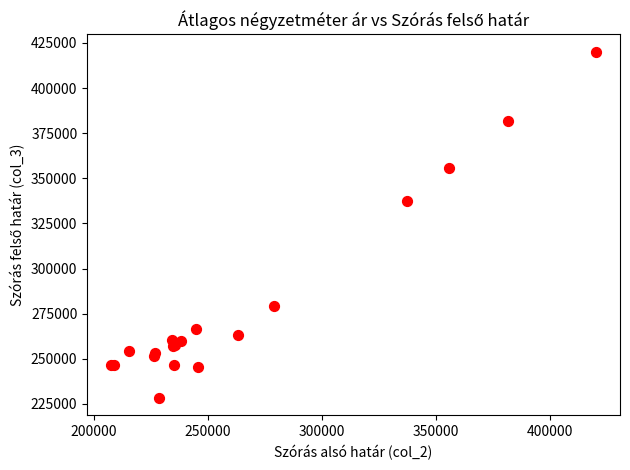

What Y value in the scatter plot is closest to 324261?

337435